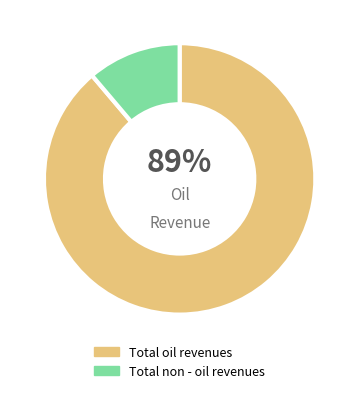

How many segments does this pie chart have?

2